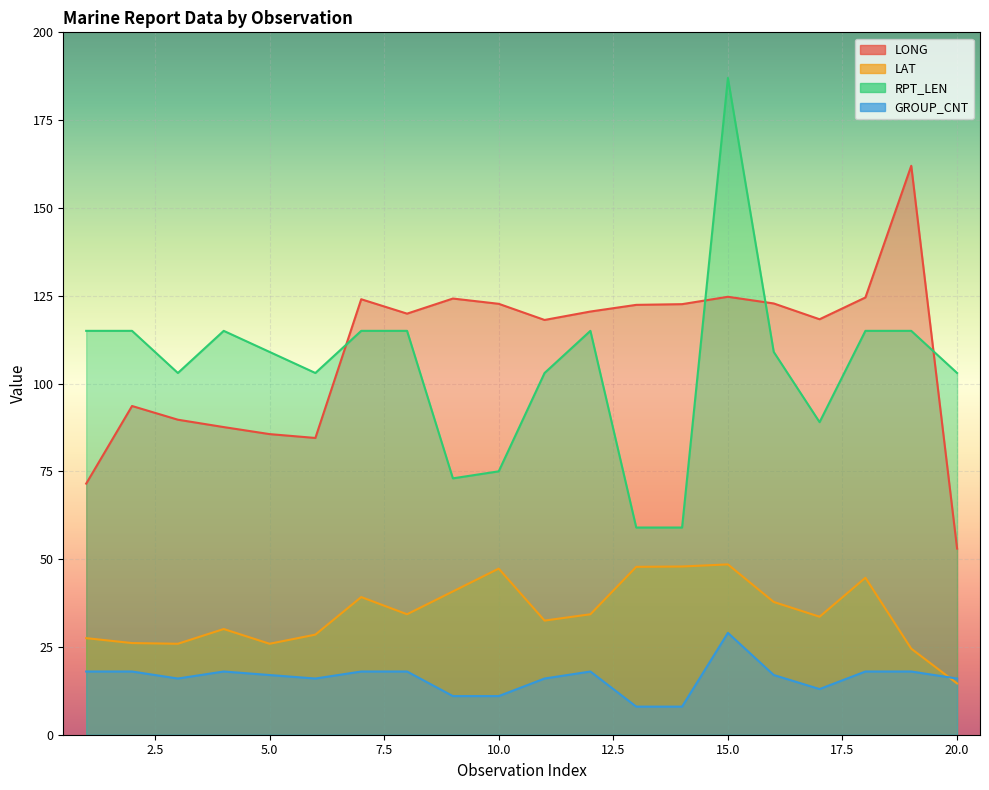

Is it true that LONG equals 124.0 at 7?

True